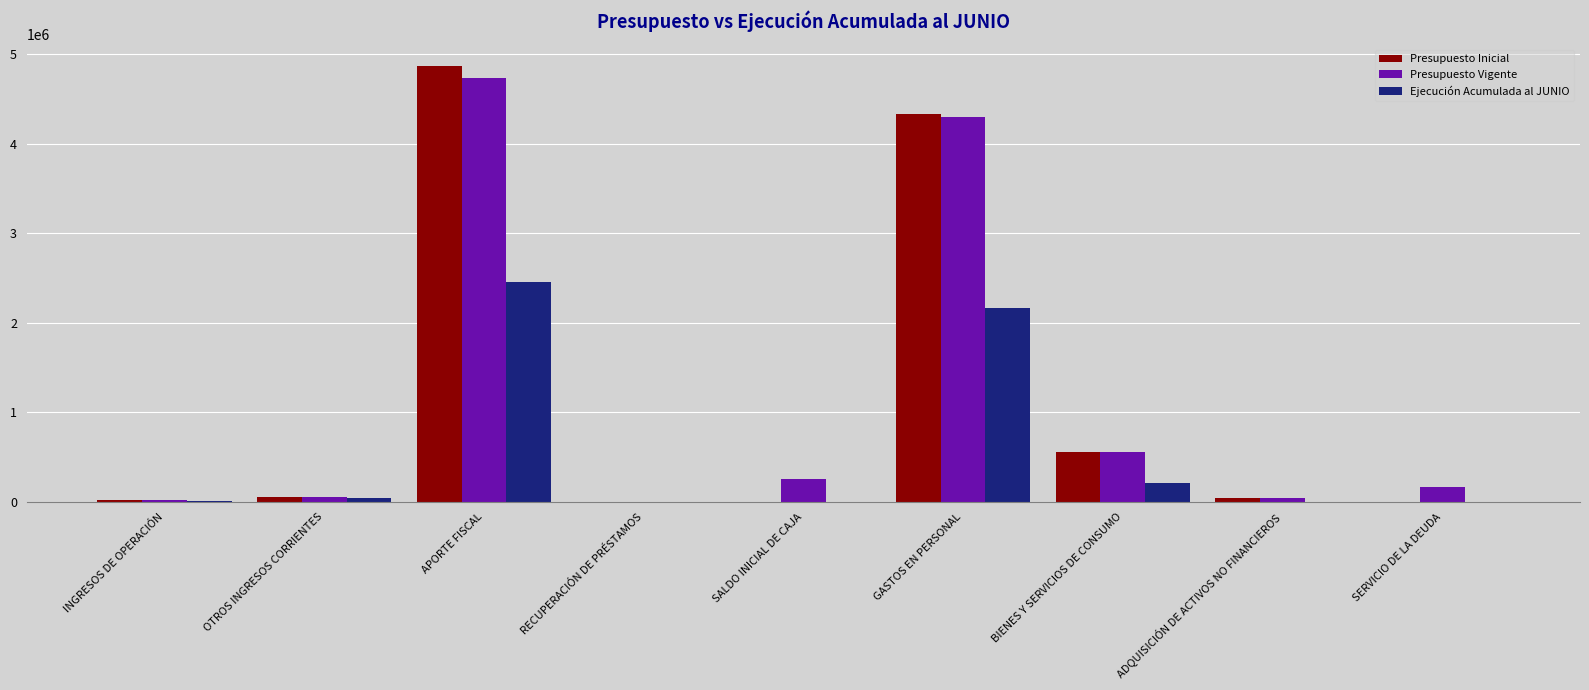

Which series changed the most between OTROS INGRESOS CORRIENTES and GASTOS EN PERSONAL?

Presupuesto Inicial